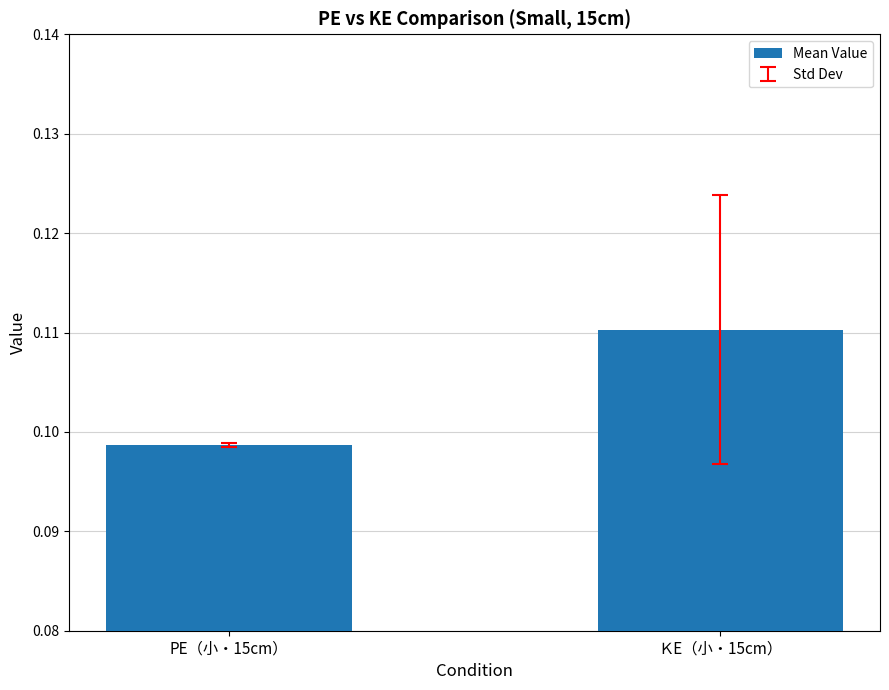

Which category has the highest value across all series?

ＫE（小・15cm）